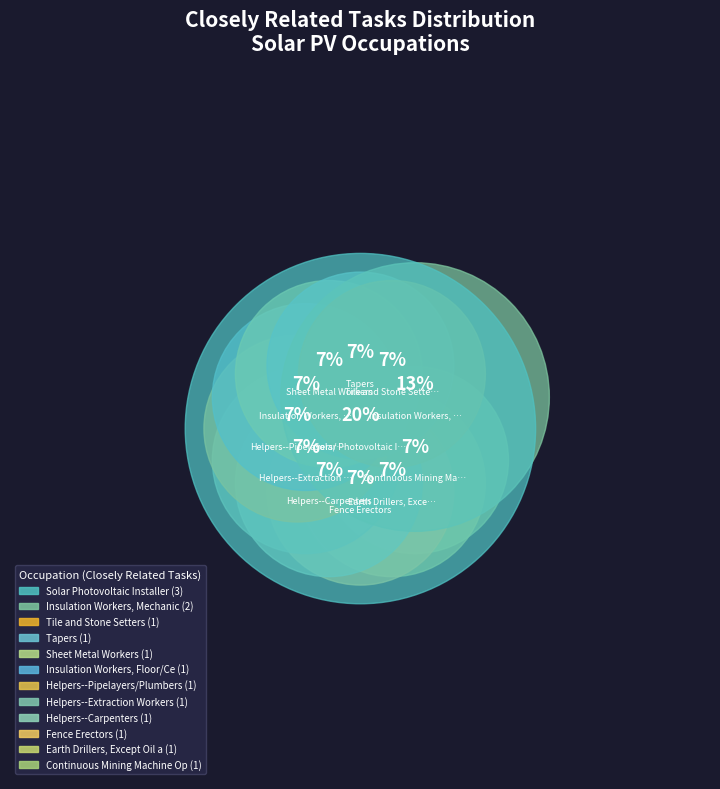

The Helpers--Pipelayers/Plumbers slice represents 7% of the pie. True or false?

True